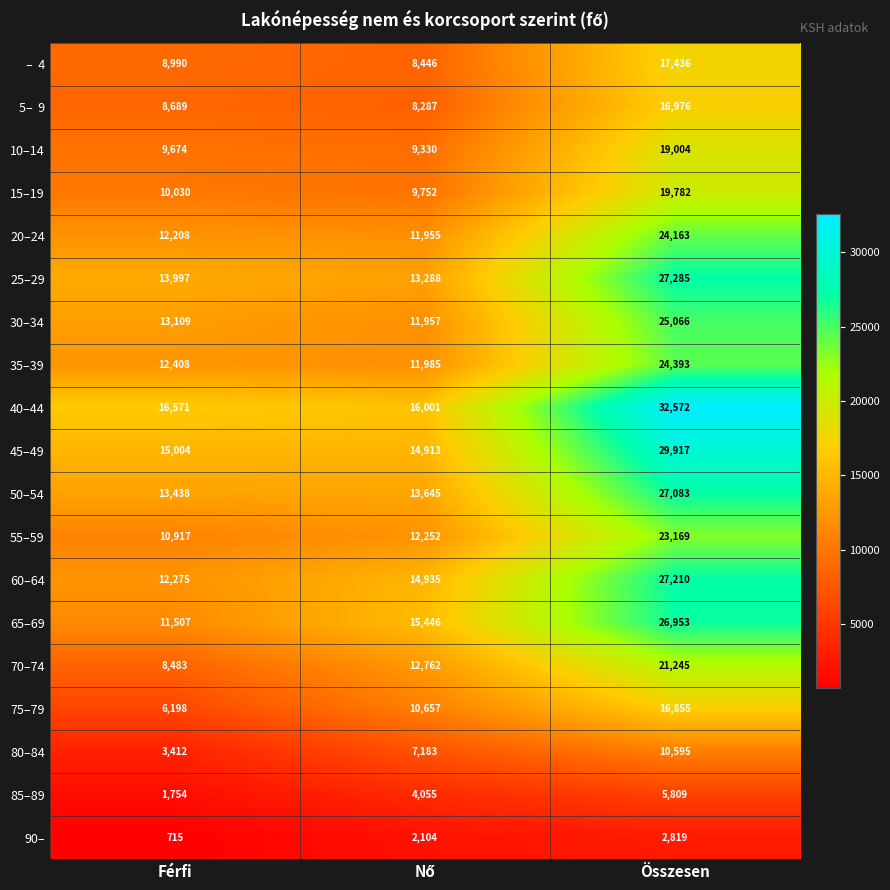

Which series has the largest total across all categories?

40–44